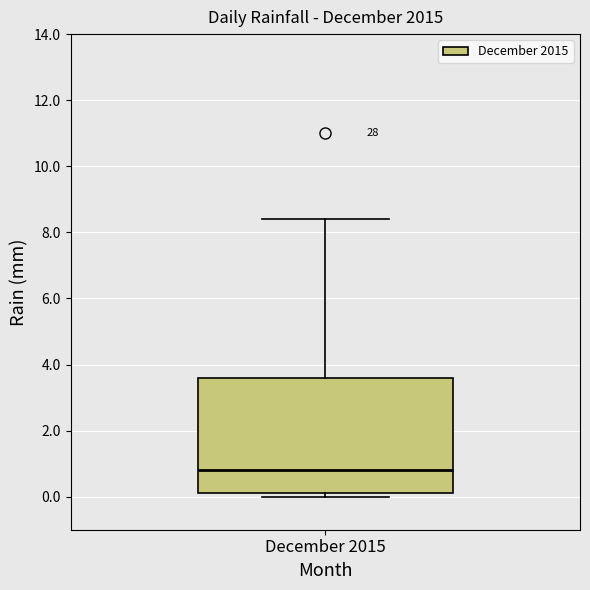

Transcribe this box plot: give where the median line is, the range the box spans, and where the two whiskers end, as read against the y-axis. The values are not printed on the chart, so give them approximately, as read against the axis.

median 0.8, box 0.2 to 3.6, whiskers 0.0 to 8.4